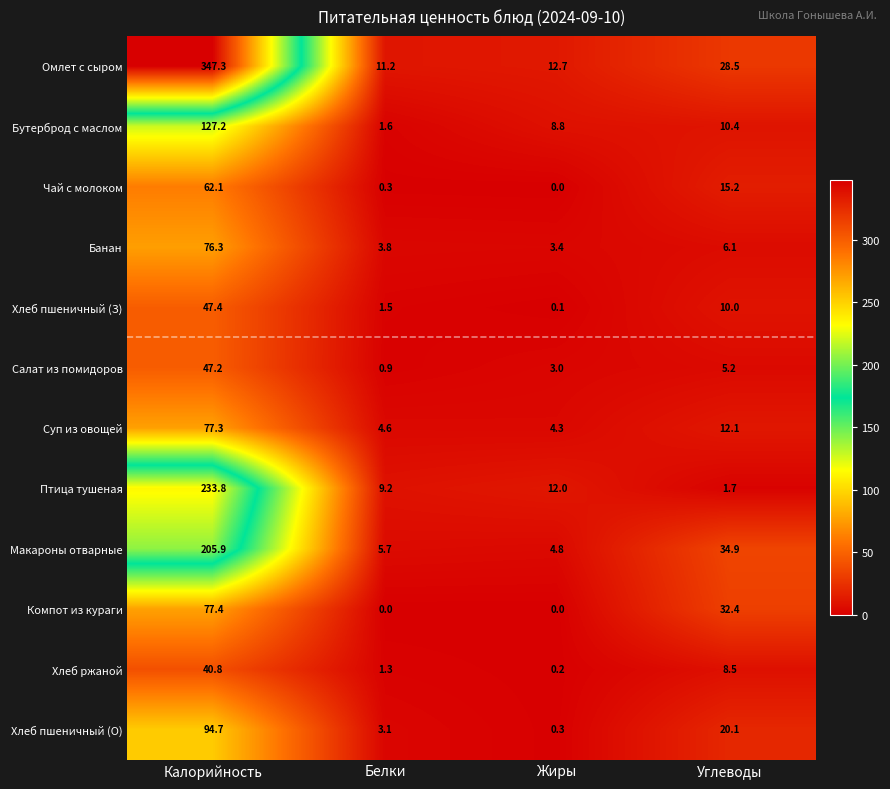

Is the value of Хлеб пшеничный (З) at Углеводы greater than the value of Банан at Калорийность?

No